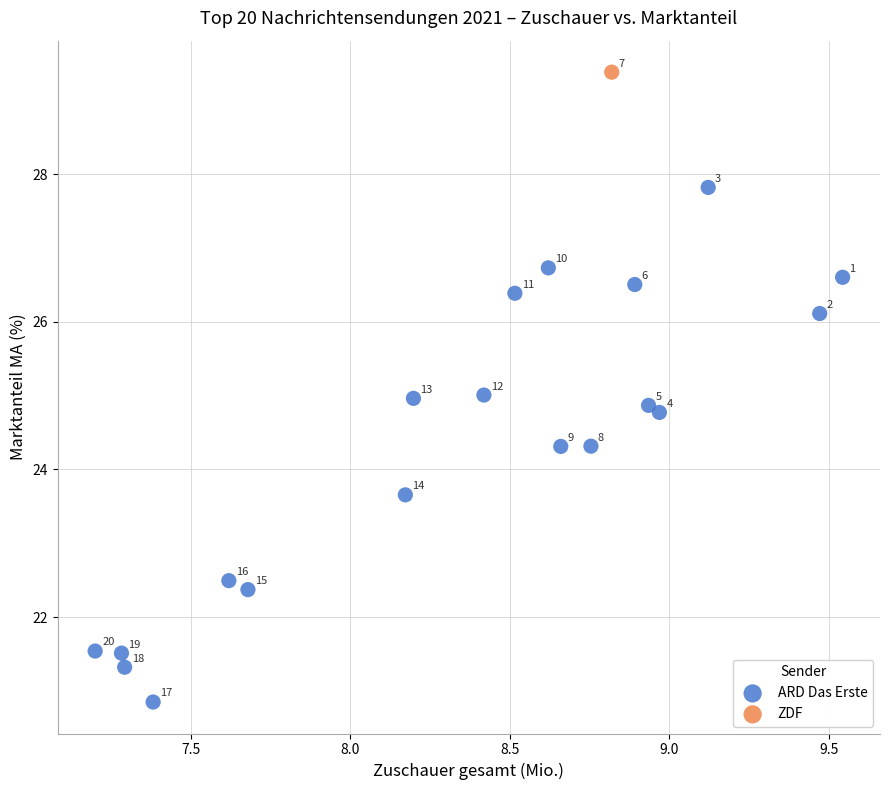

What are all the series names shown in the legend?

ARD Das Erste, ZDF